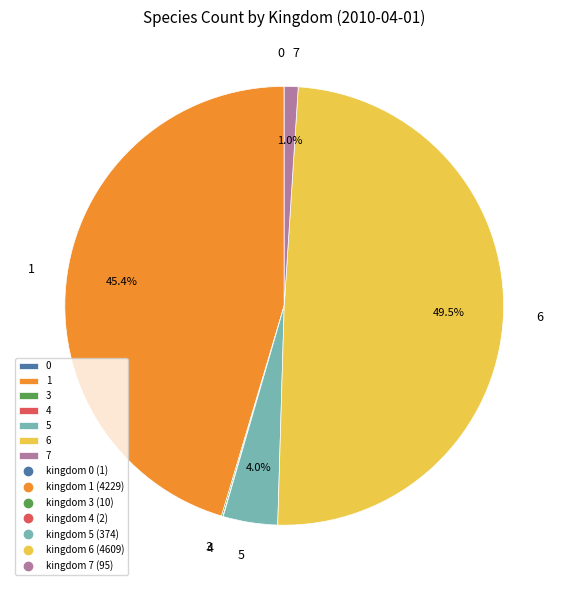

Do 5 and 7 together represent more than half of the pie?

No